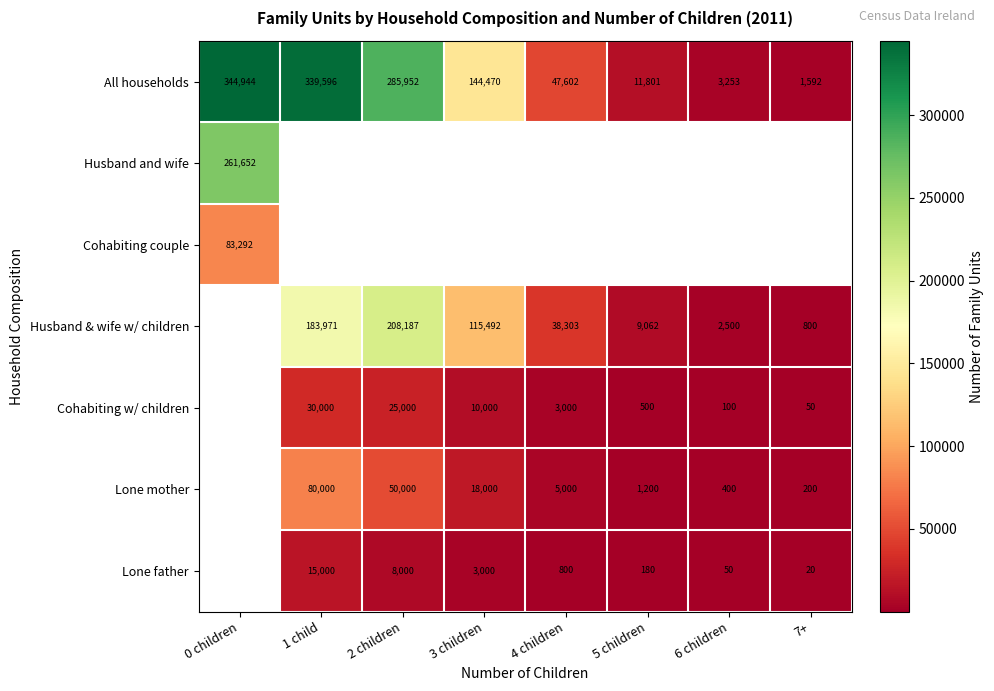

Rank the categories by All households value from highest to lowest.

0 children, 1 child, 2 children, 3 children, 4 children, 5 children, 6 children, 7+